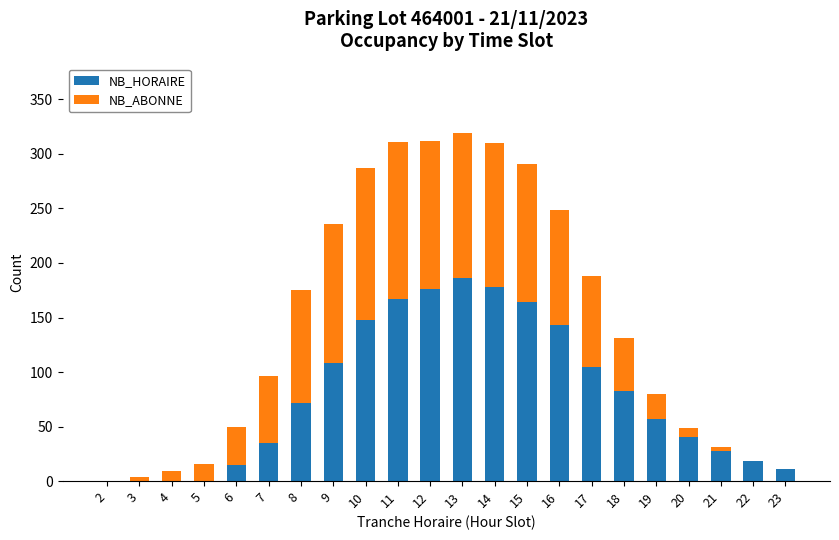

True or false: NB_HORAIRE has a value of 101 at 11.

False